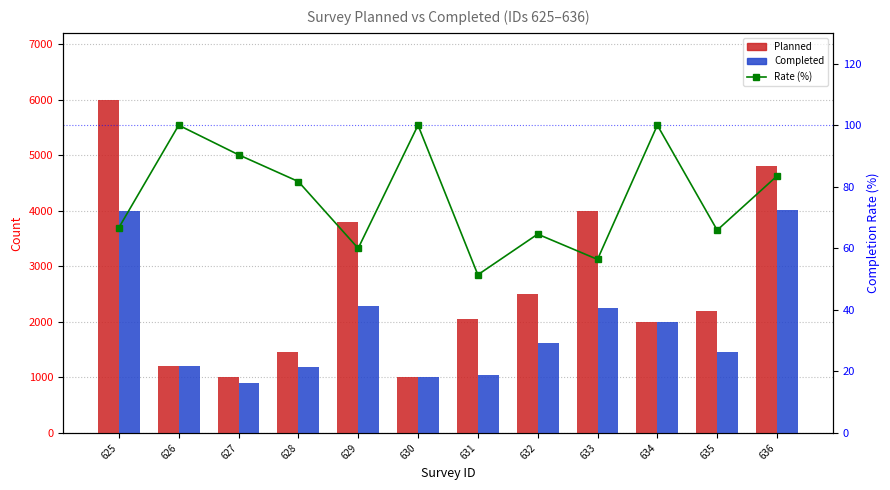

How many groups of bars are there?

12